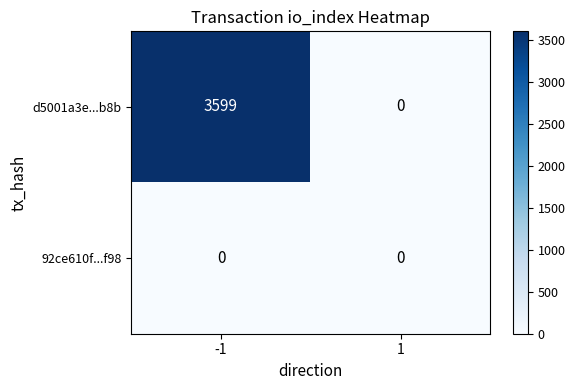

Which series changed the most between -1 and 1?

d5001a3e...b8b